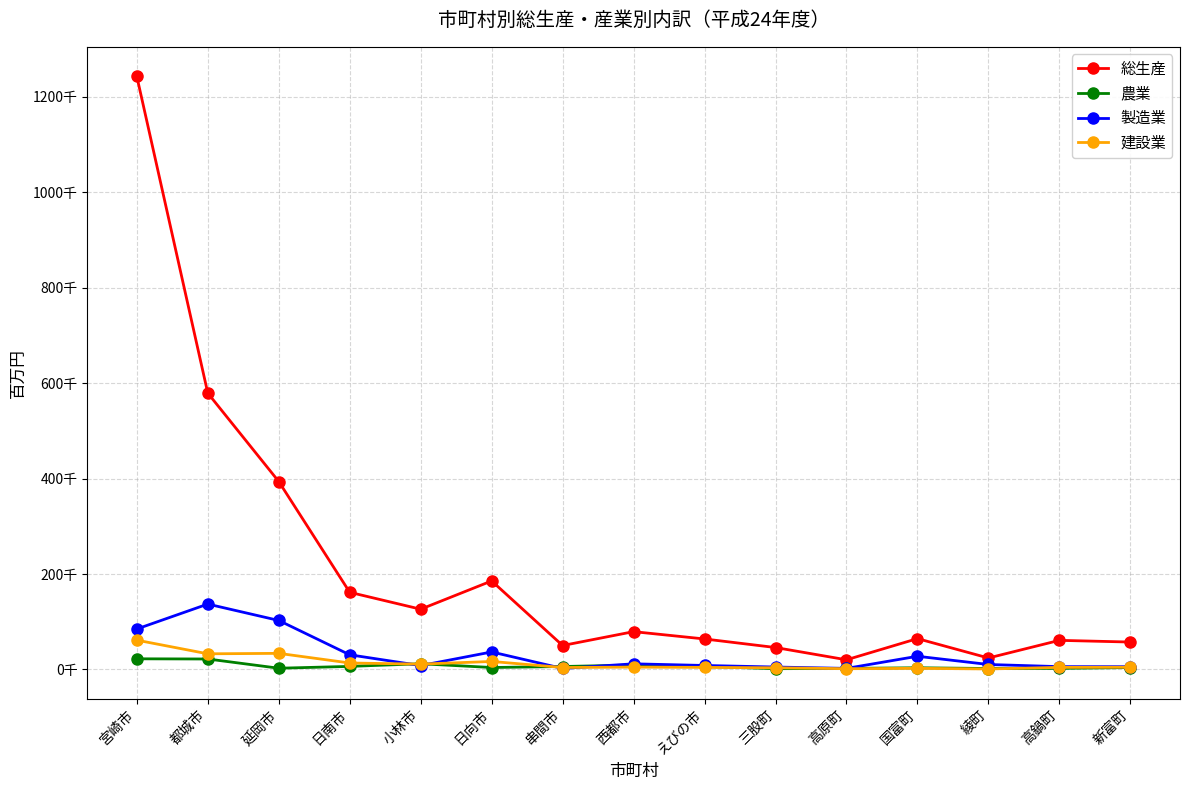

Does the chart display data point markers on the line(s)?

Yes